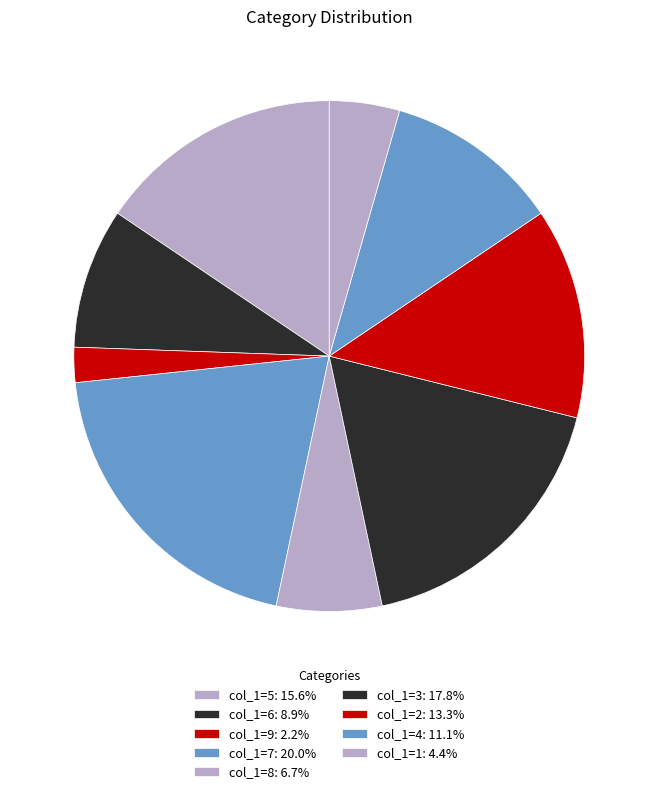

Count the number of slices in the pie.

9